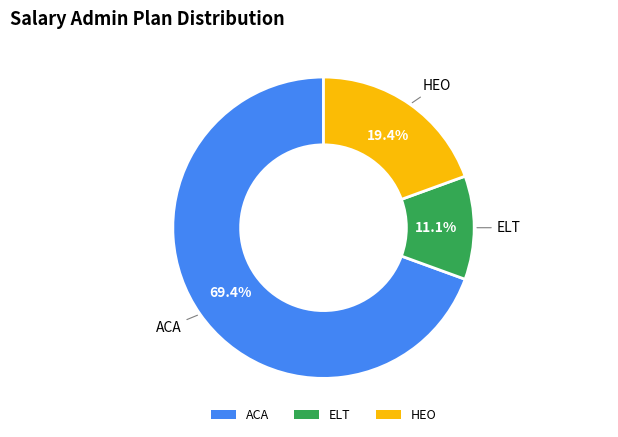

Count the number of slices in the pie.

3